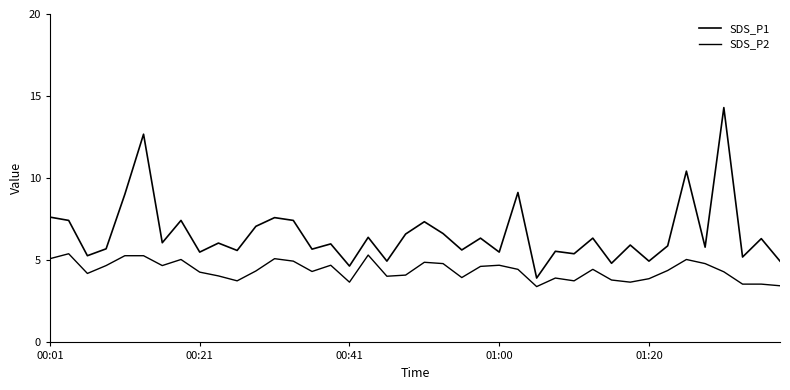

Is this an area chart (filled region under the line)?

No